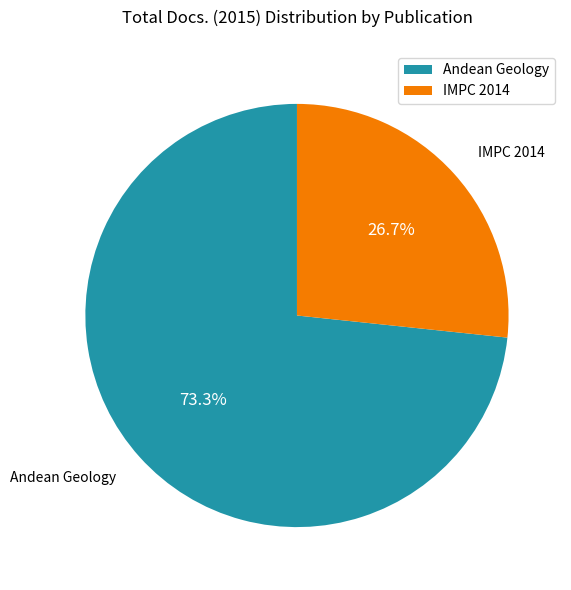

To the nearest percent, what portion does Andean Geology represent?

73%